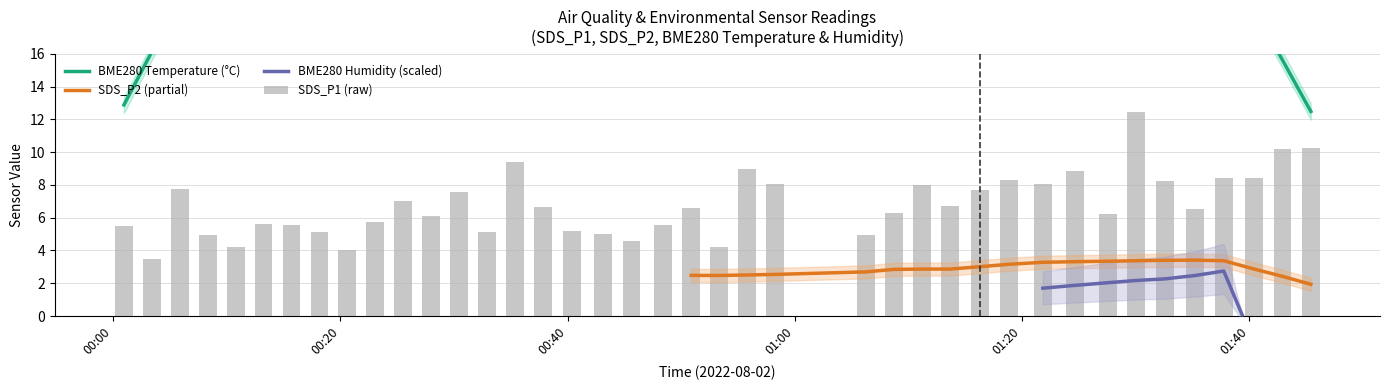

What is the average value of the BME280_temperature series?

22.6